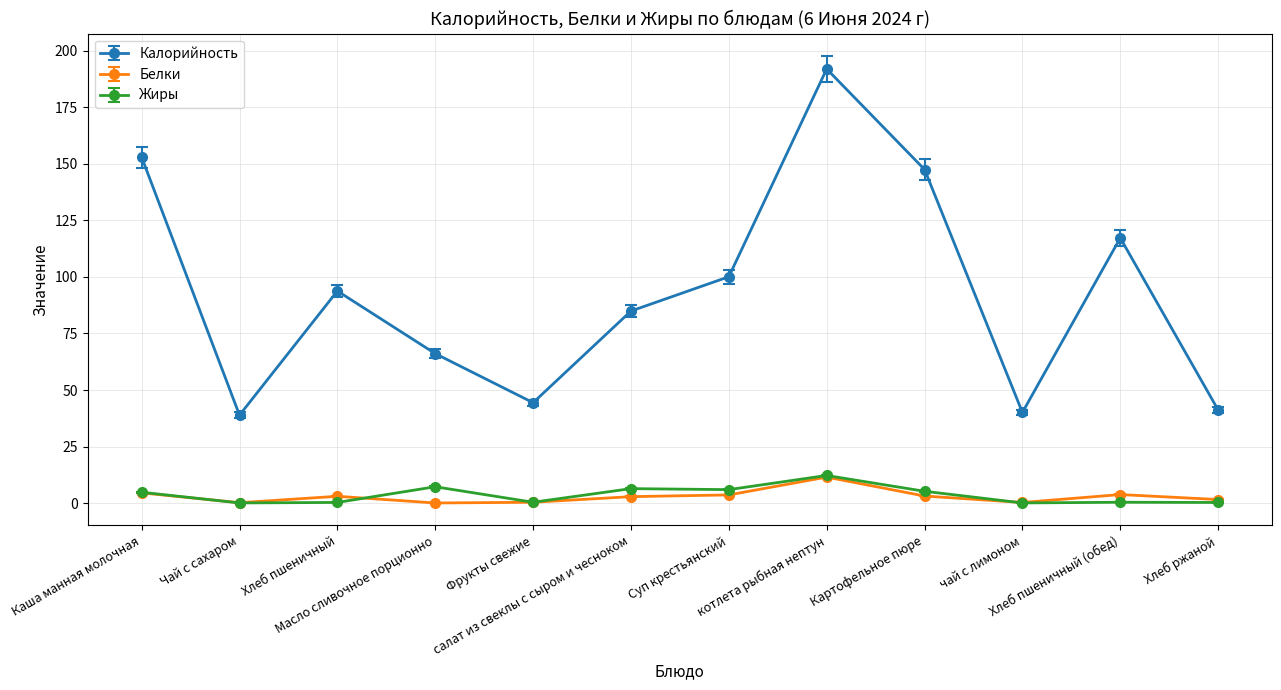

Where is the first local minimum for Белки?

Чай с сахаром